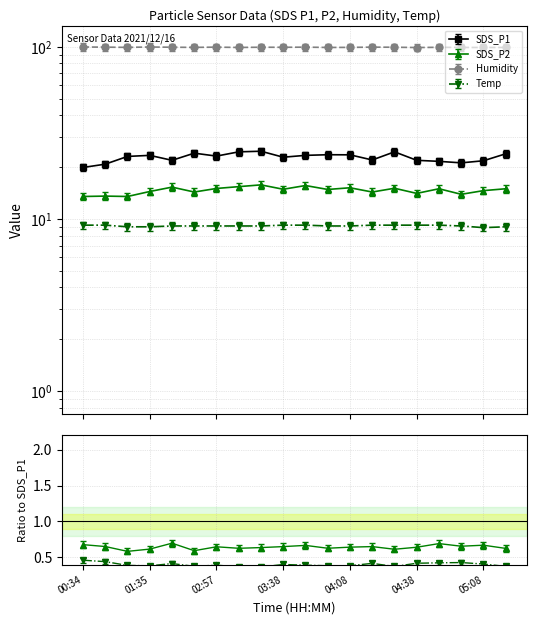

How many data points in Temp are less than 9?

1